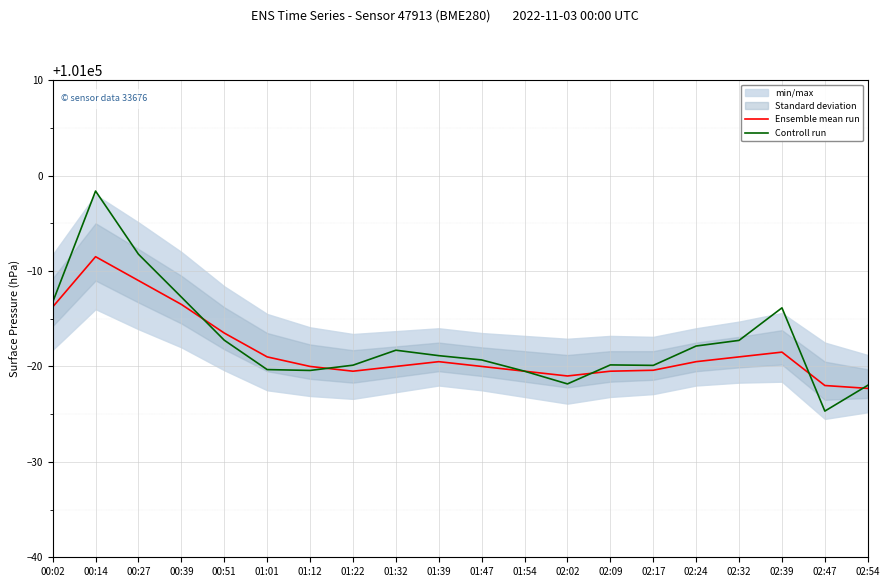

Rank the series at 02:39 from highest to lowest value.

Controll run, Ensemble mean run